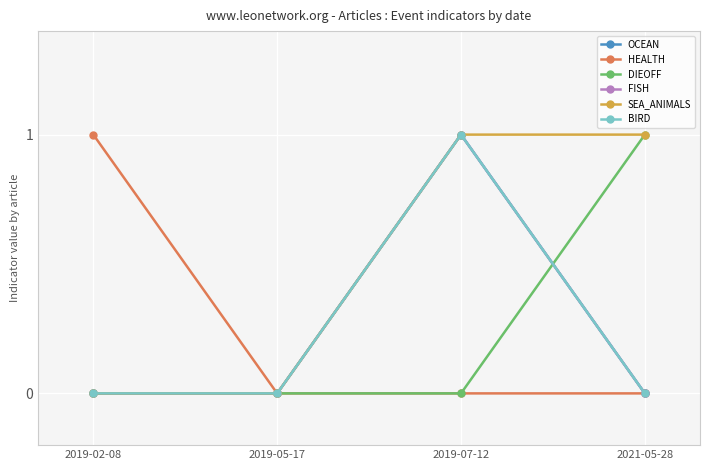

True or false: FISH and OCEAN intersect in this chart.

False